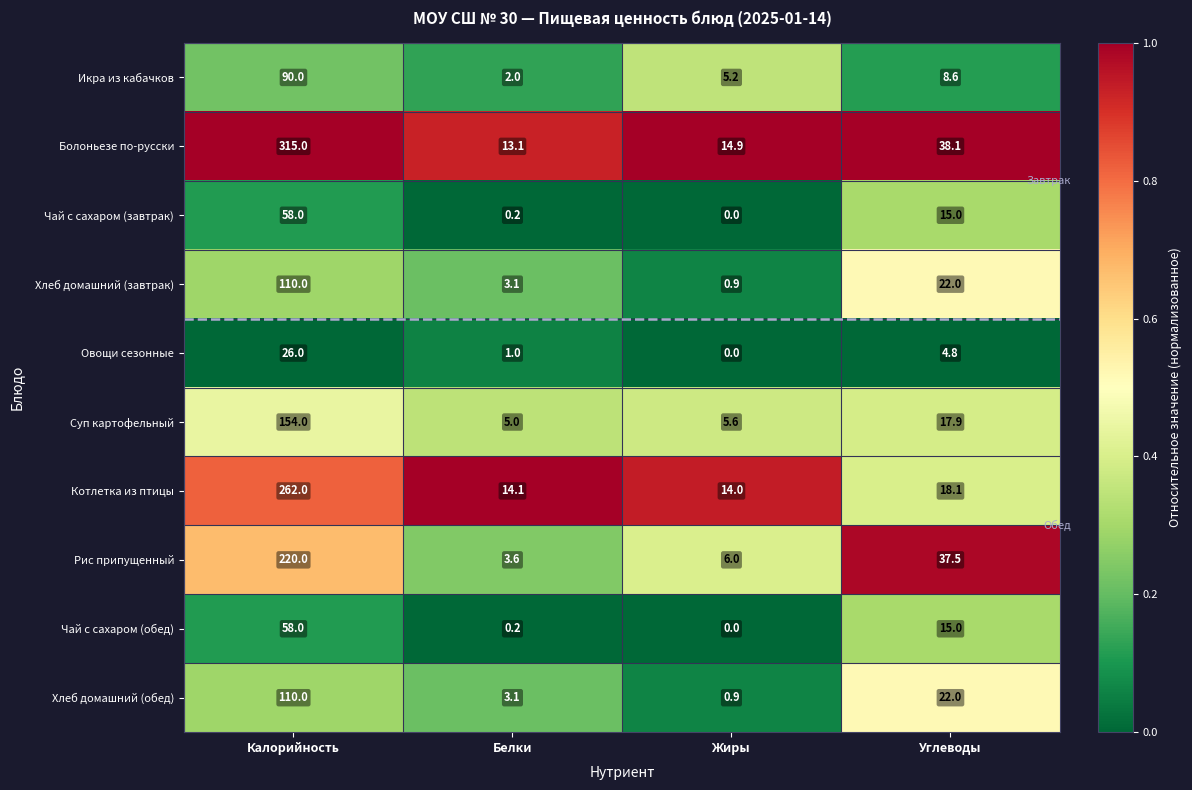

The Хлеб домашний (обед) series shows 32.0 at Углеводы. True or false?

False